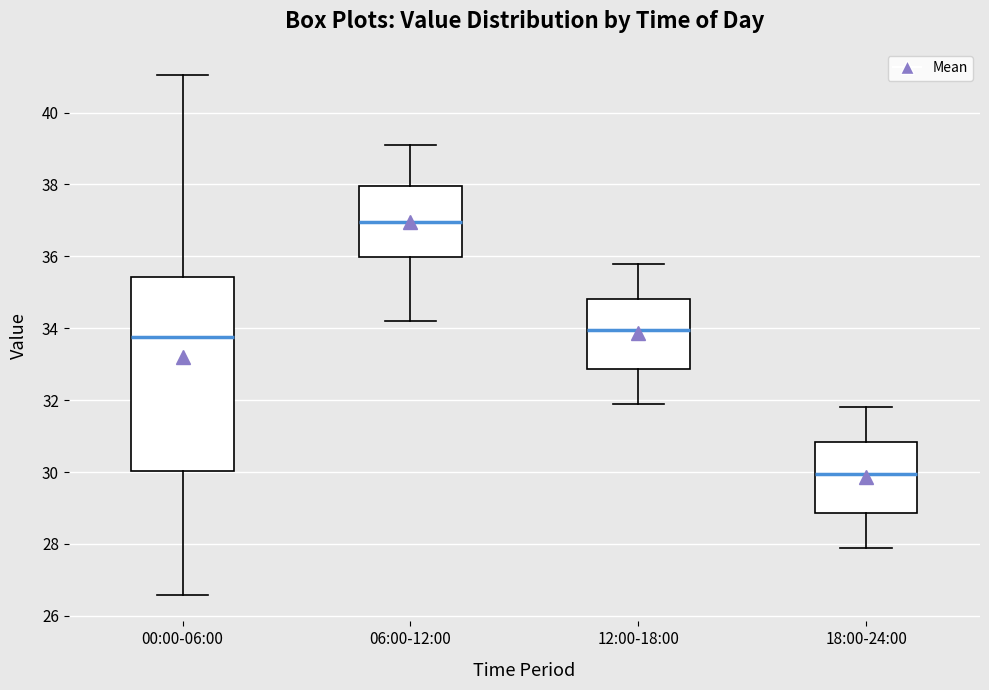

Reading left to right, transcribe this box plot: for each box, give where its median line is, the range the box spans, and where its two whiskers end, as read against the y-axis. The values are not printed on the chart, so give them approximately, as read against the axis.

00:00-06:00: median 33.8, box 30.0 to 35.4, whiskers 26.6 to 41.0
06:00-12:00: median 37.0, box 36.0 to 38.0, whiskers 34.2 to 39.2
12:00-18:00: median 34.0, box 32.8 to 34.8, whiskers 32.0 to 35.8
18:00-24:00: median 30.0, box 28.8 to 30.8, whiskers 28.0 to 31.8